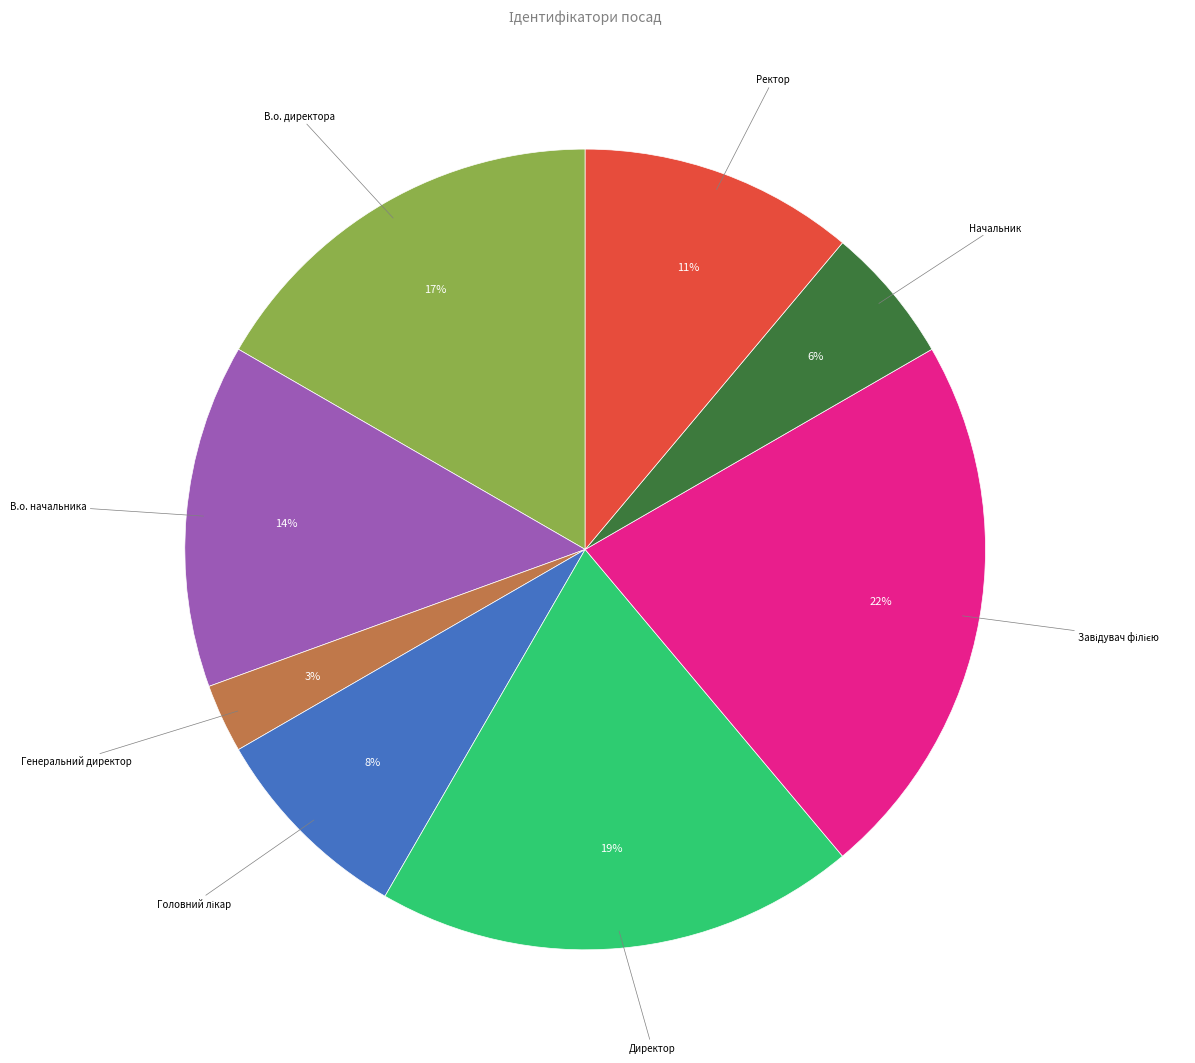

To the nearest percent, what is the difference between the largest and smallest slice percentages?

19%